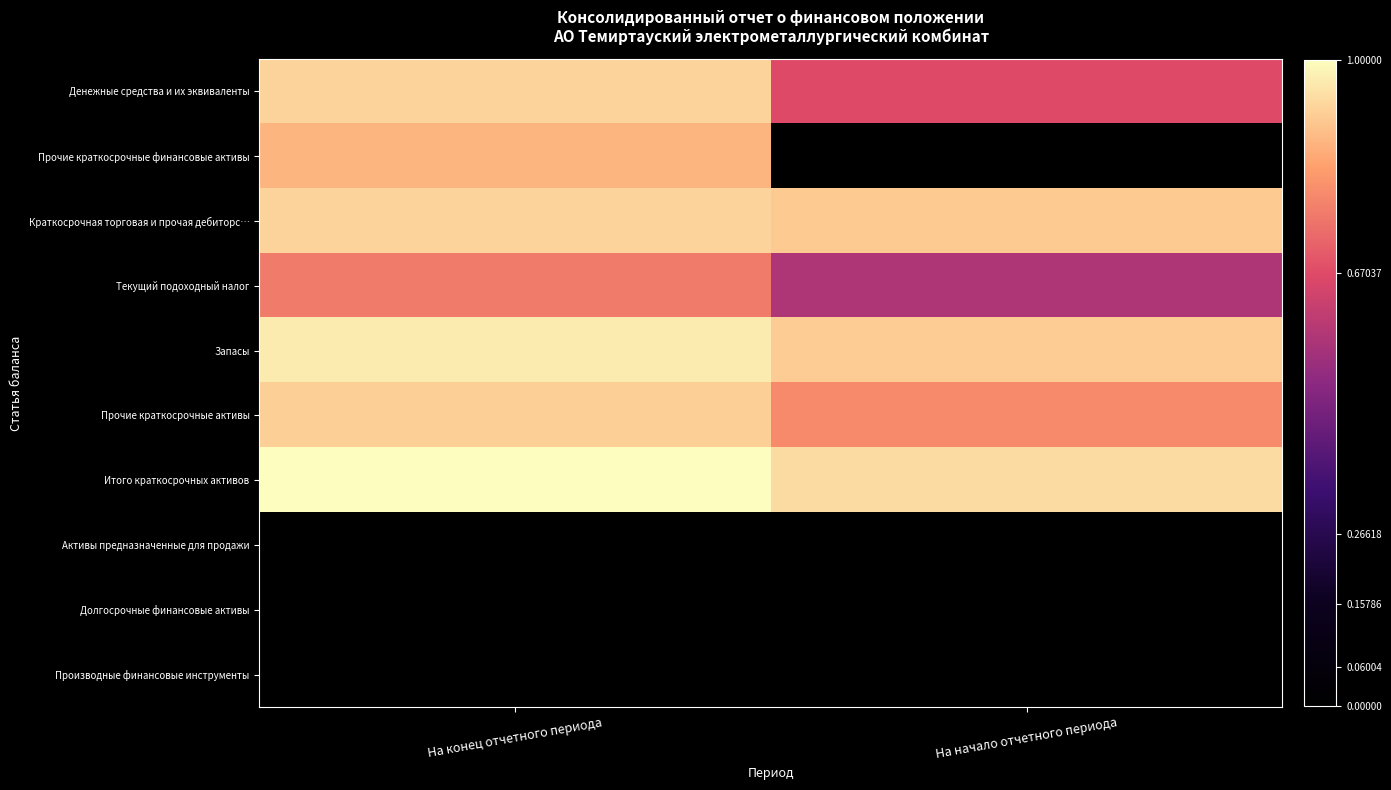

Rank the series at На конец отчетного периода from lowest to highest value.

Активы предназначенные для продажи, Долгосрочные финансовые активы, Производные финансовые инструменты, Текущий подоходный налог, Прочие краткосрочные финансовые активы, Прочие краткосрочные активы, Денежные средства и их эквиваленты, Краткосрочная торговая и прочая дебиторс…, Запасы, Итого краткосрочных активов